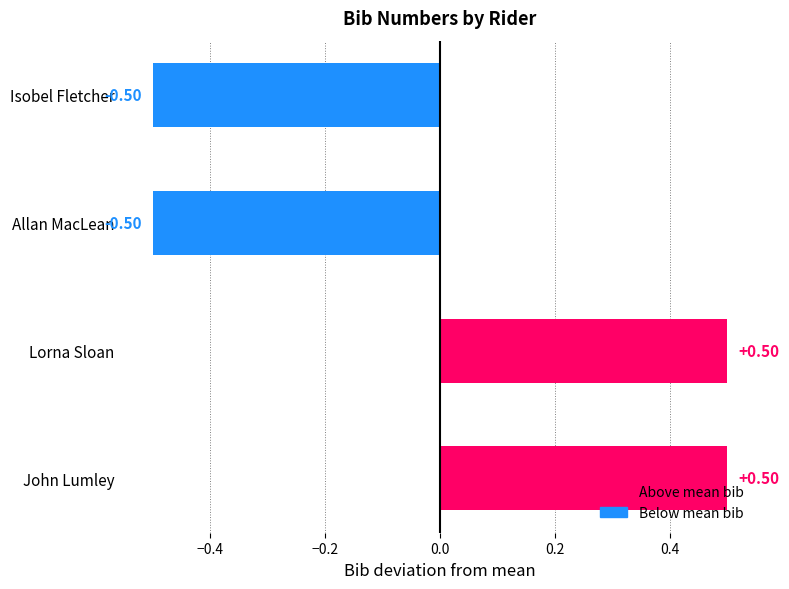

How many negative values are there?

2